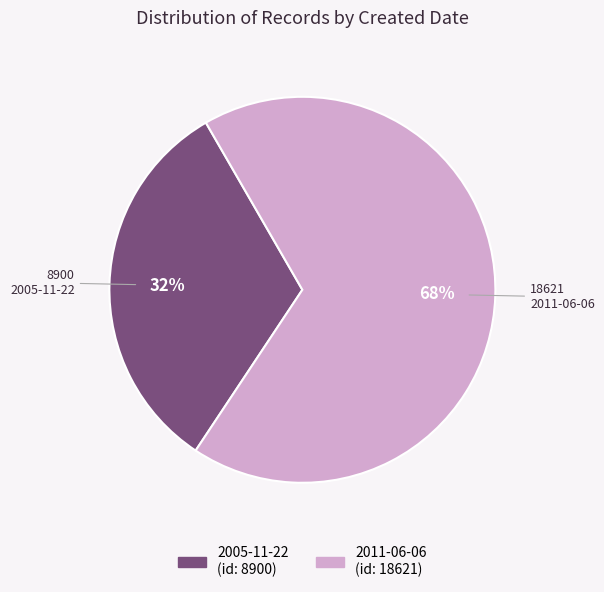

To the nearest percent, what is the combined percentage of 2005-11-22 and 2011-06-06?

100%